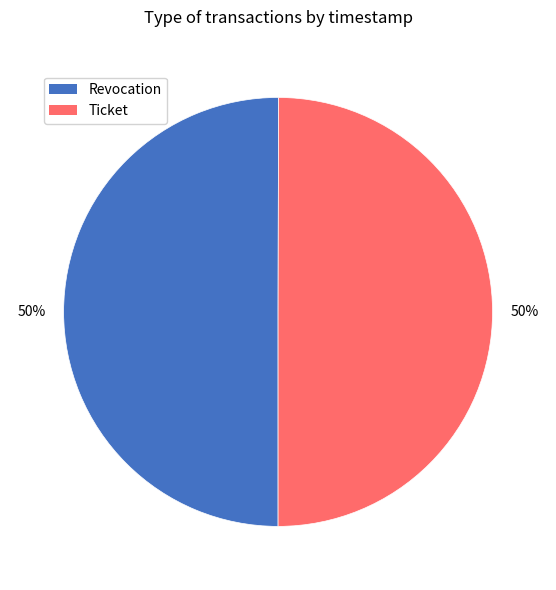

To the nearest percent, what is the average slice percentage?

50%